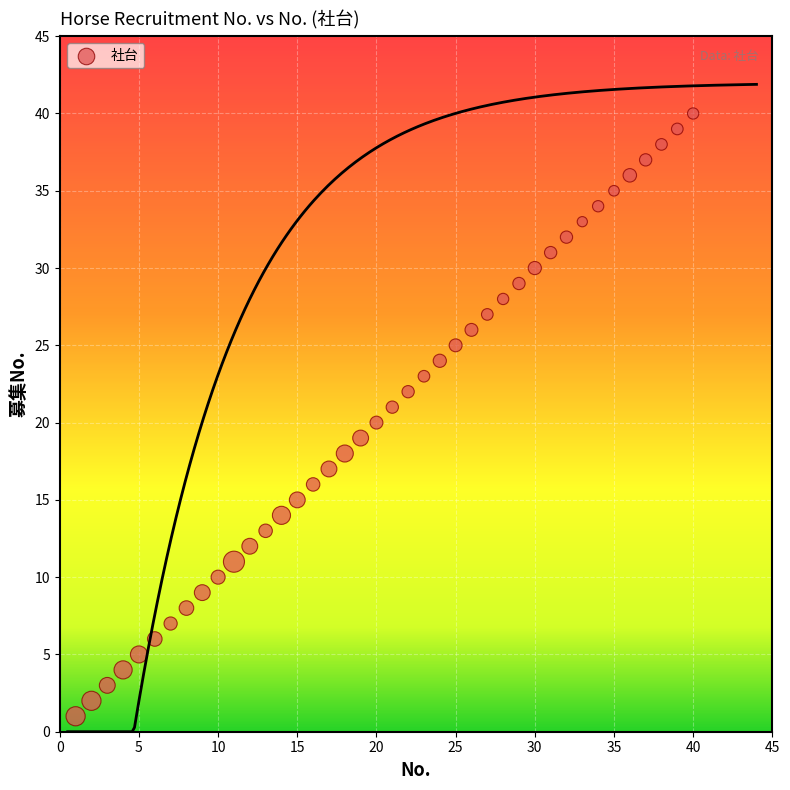

What is the range of Y values (max minus min)?

39